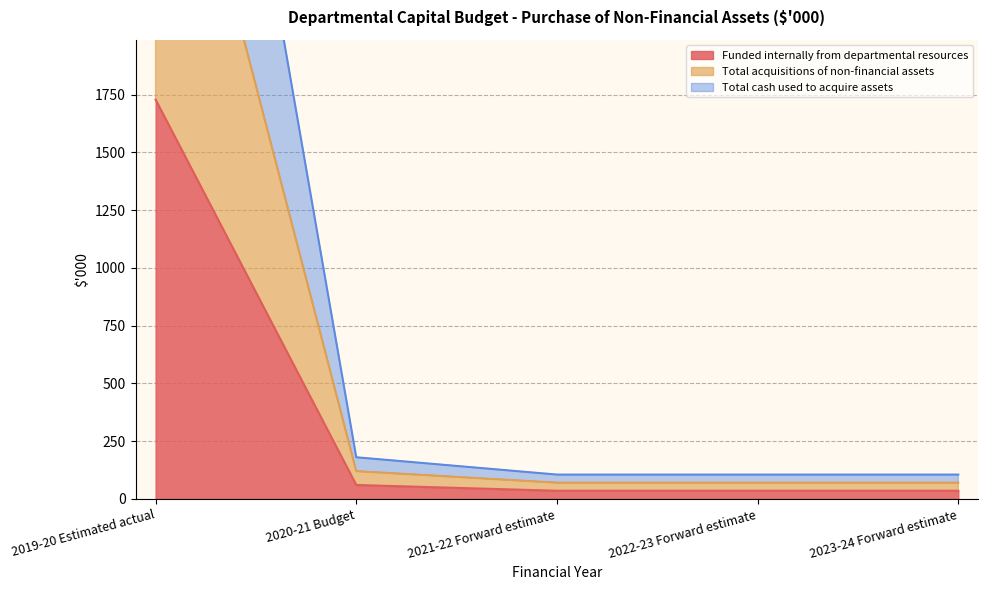

Count the number of data series in this chart.

3